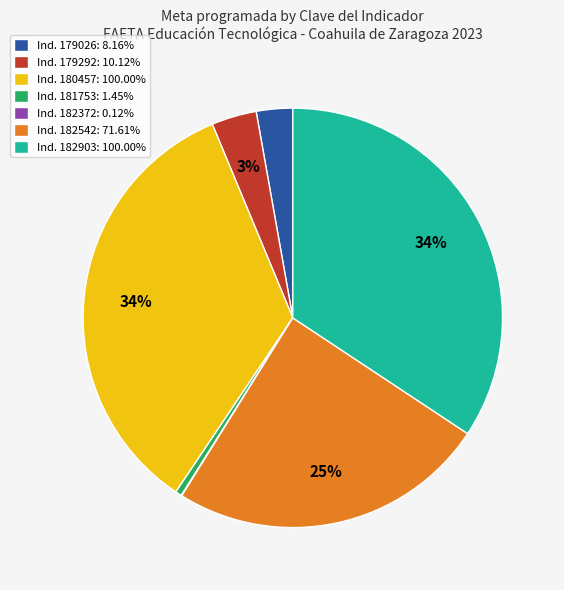

To the nearest percent, what is the difference between the largest and smallest slice percentages?

34%